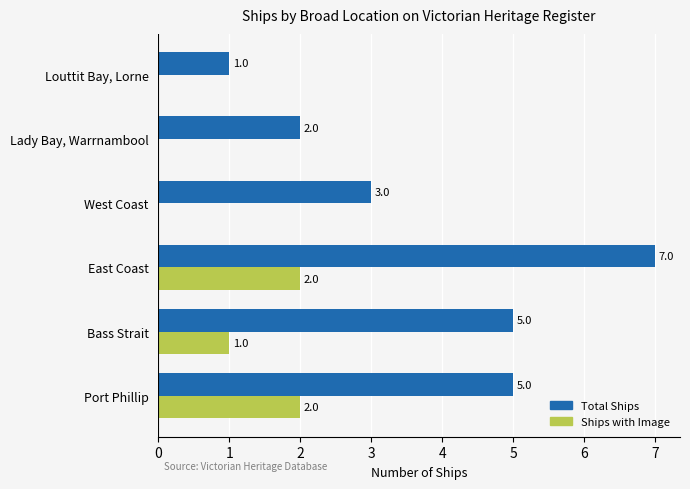

What is the sum of all Total Ships values?

23